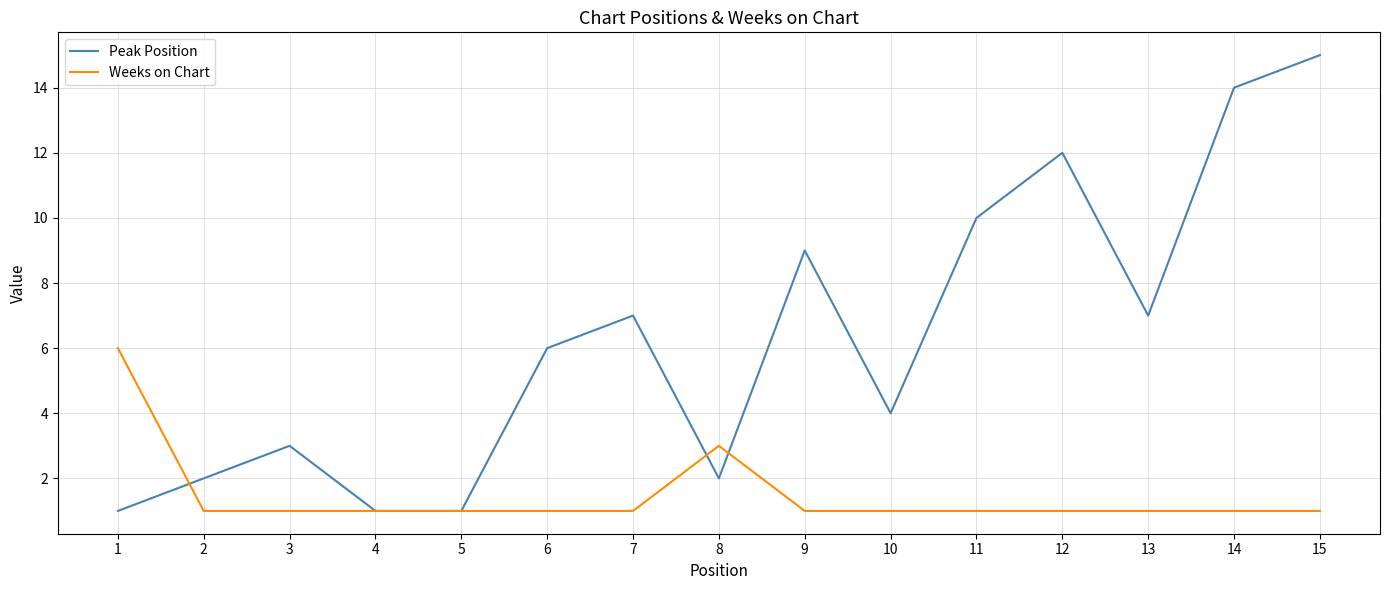

Is this an area chart (filled region under the line)?

No